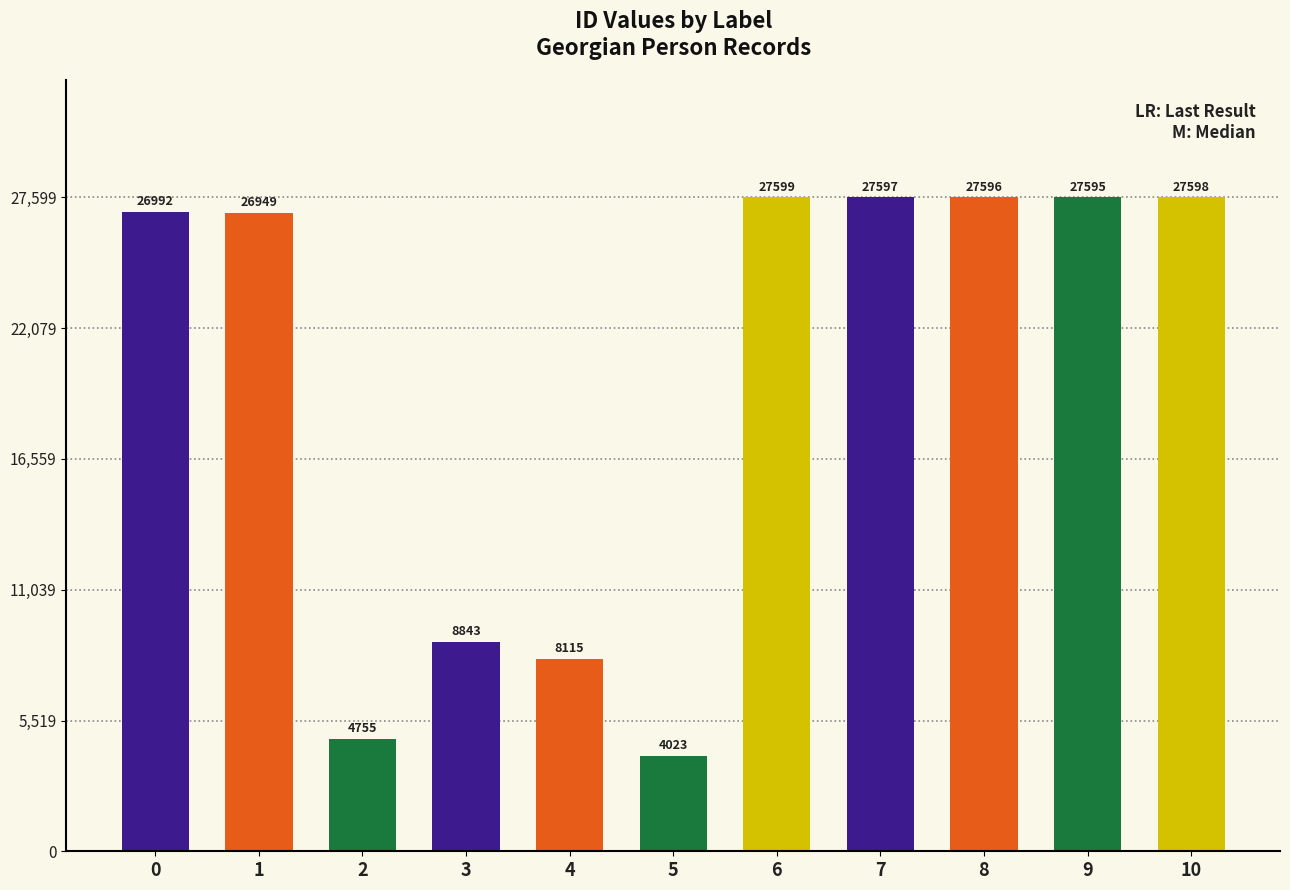

How many data points are less than 26992?

5